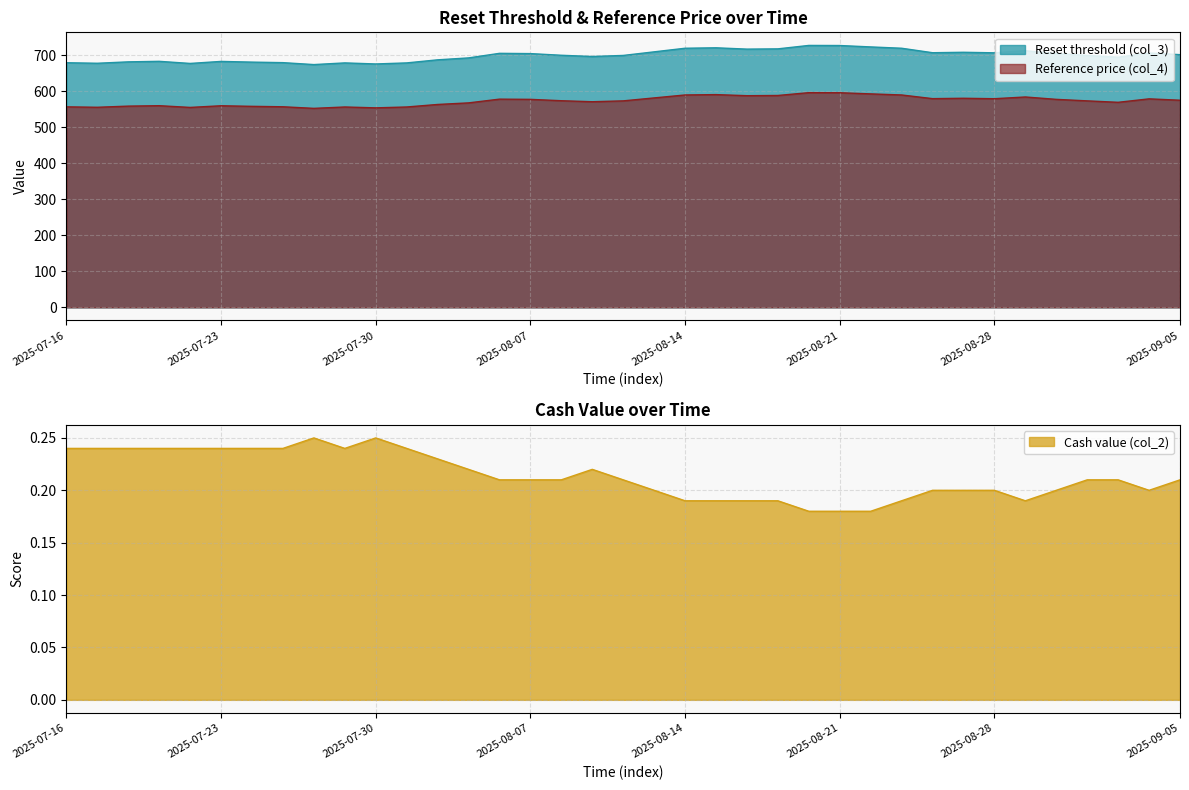

What is the label of the 20th point from the left?

2025-08-11